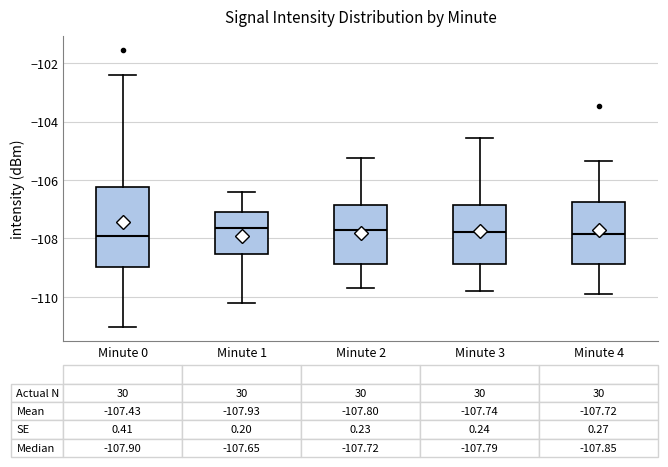

Comparing the boxes themselves (not the whiskers), which one is the tallest?

Minute 0